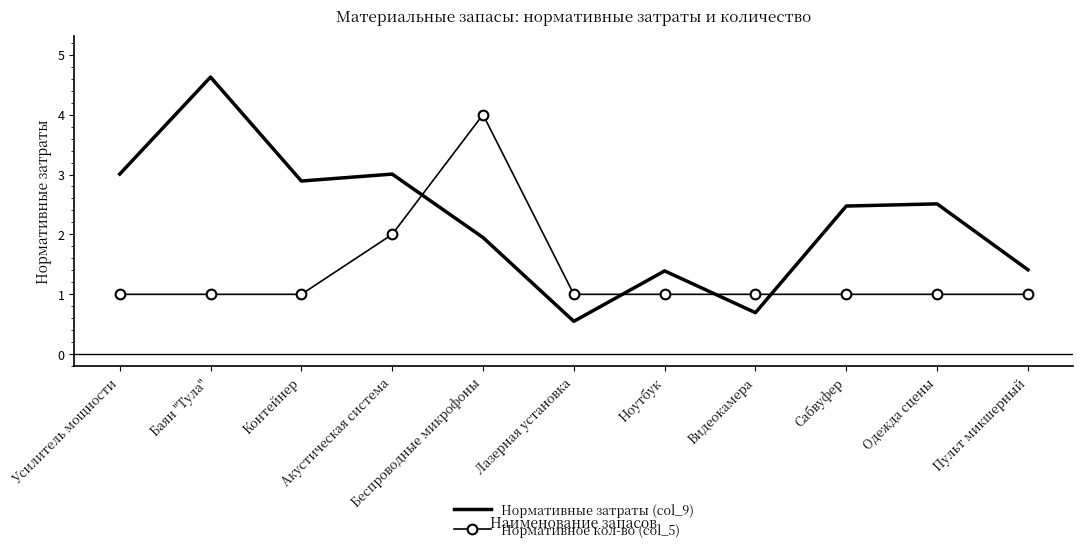

What is the lowest value of the Нормативные затраты (col_9) series?

0.5